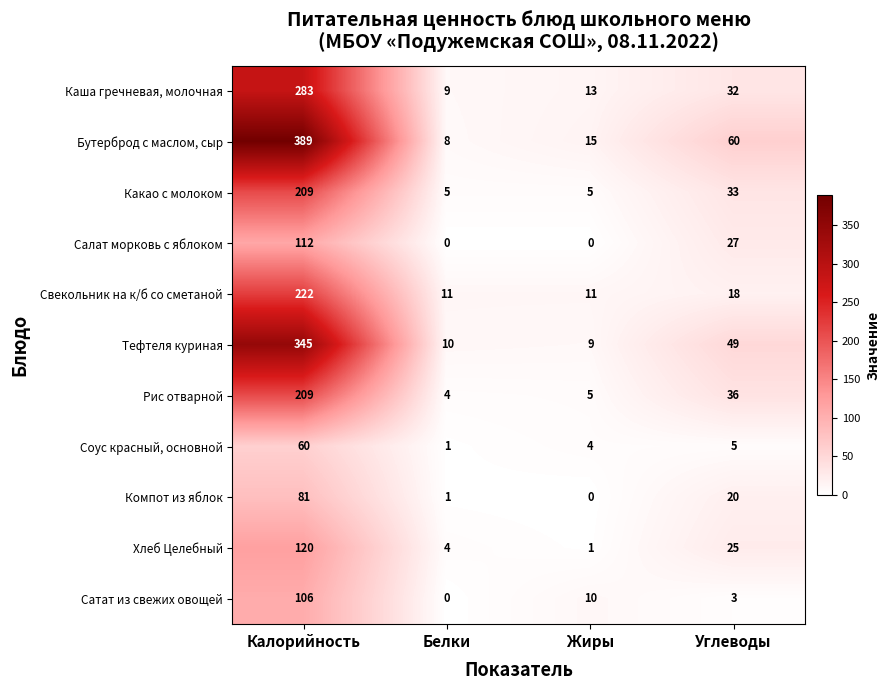

Read the Тефтеля куриная value at Жиры.

9